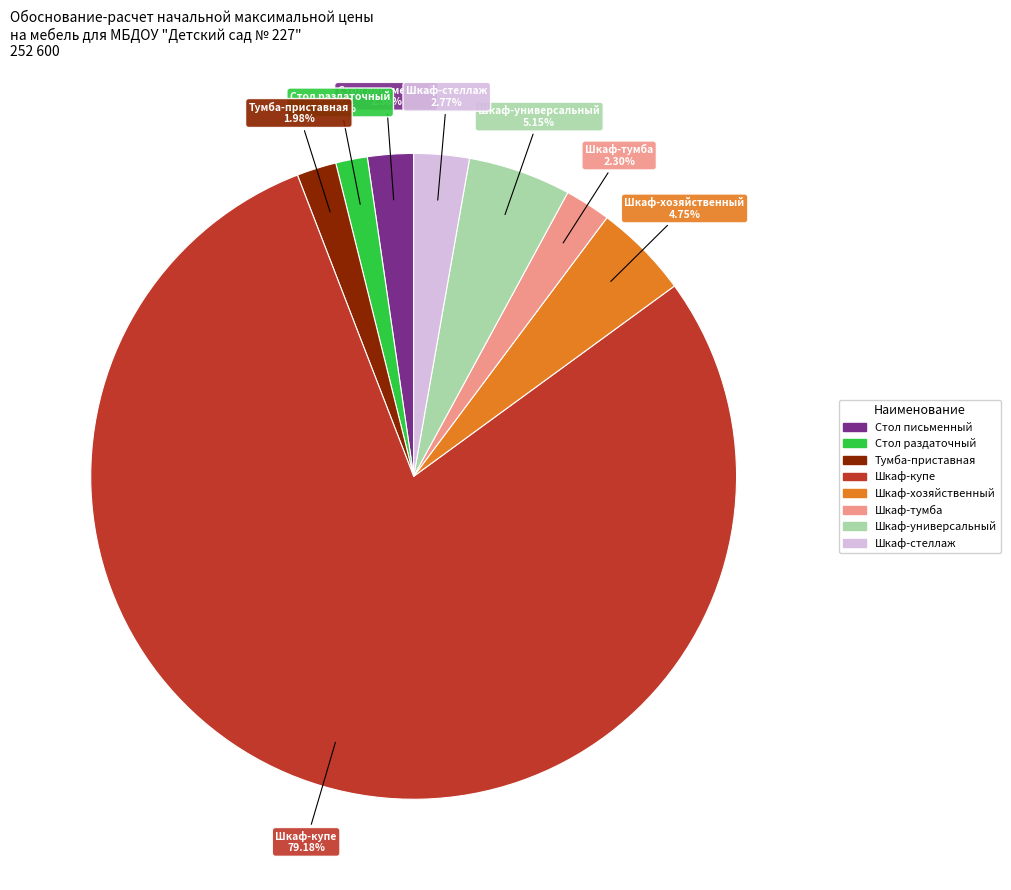

What percentage do Шкаф-тумба and Шкаф-универсальный together represent?

7.4%